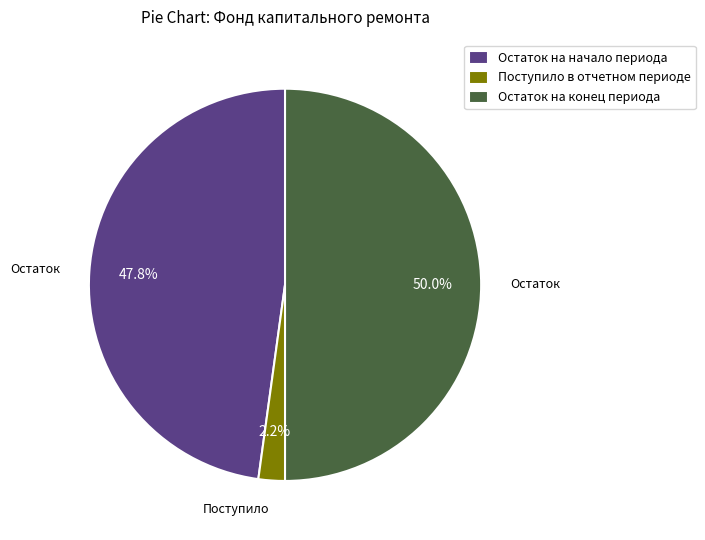

To the nearest percent, what portion does Остаток на конец периода represent?

50%